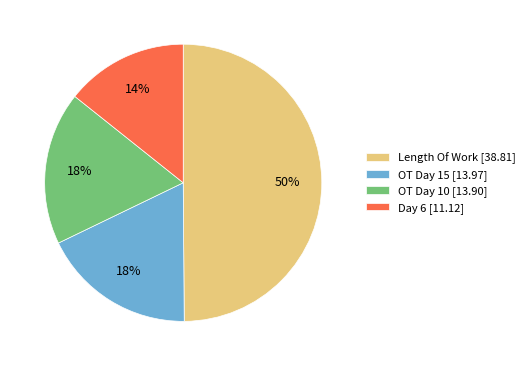

How many segments does this pie chart have?

4